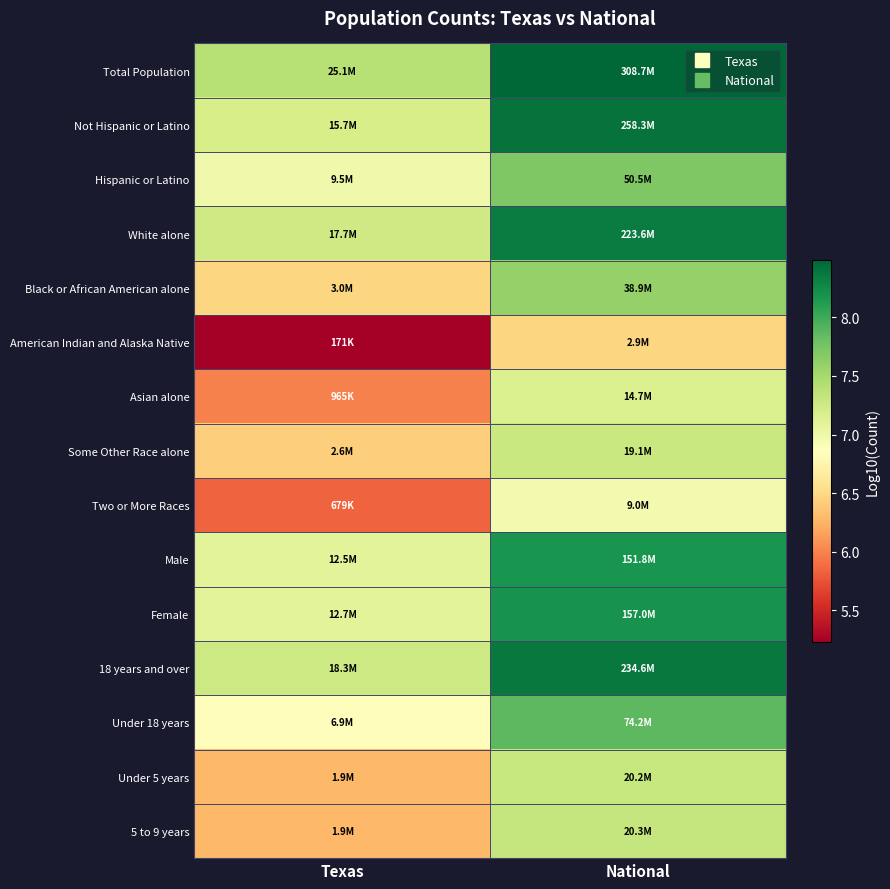

What is the minimum value shown in the chart?

5.2